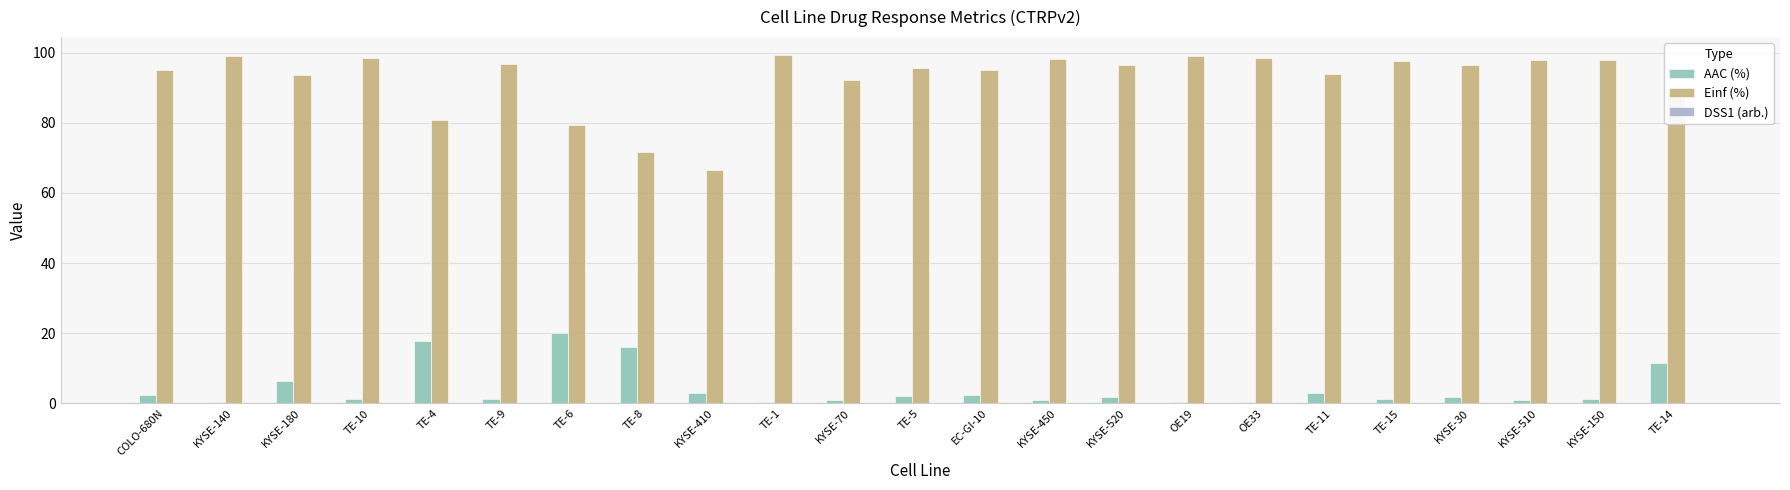

Which series has the largest total across all categories?

Einf (%)